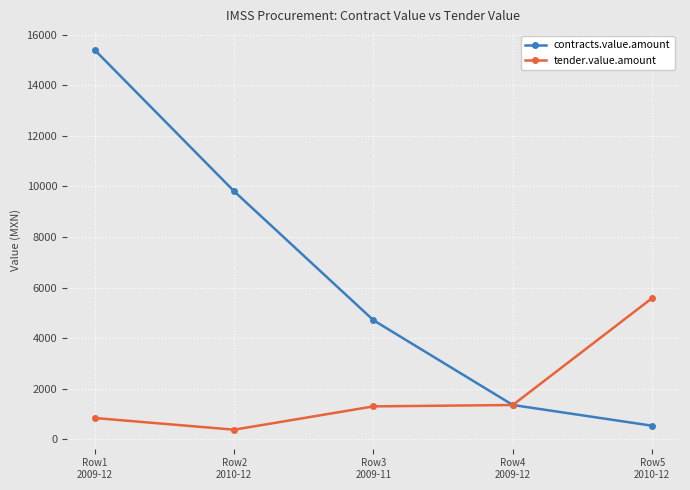

True or false: contracts.value.amount has a value of 6995.1 at Row3
2009-11.

False